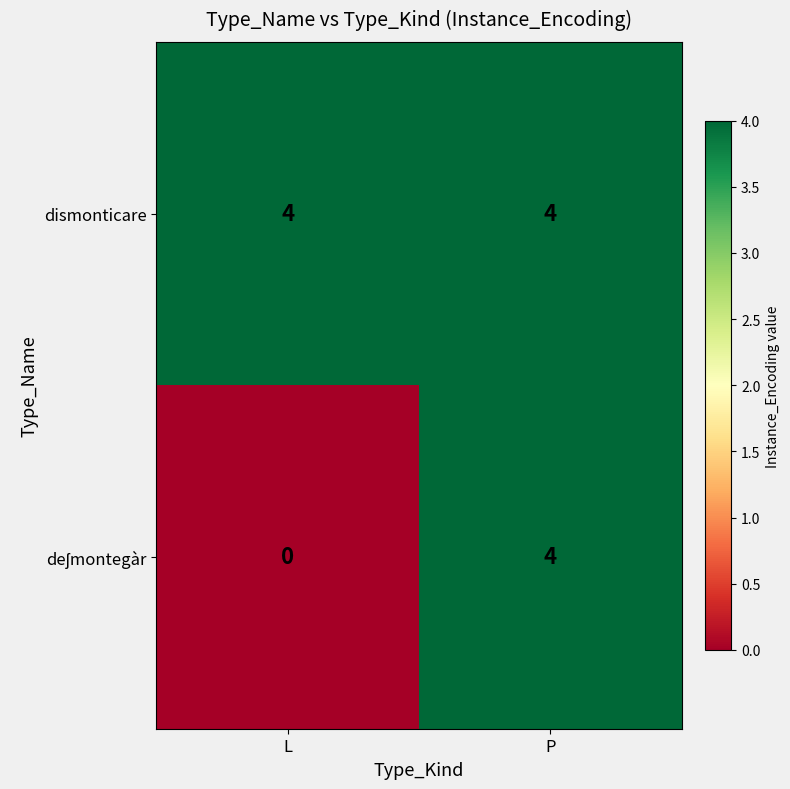

Read the dismonticare value at P.

4